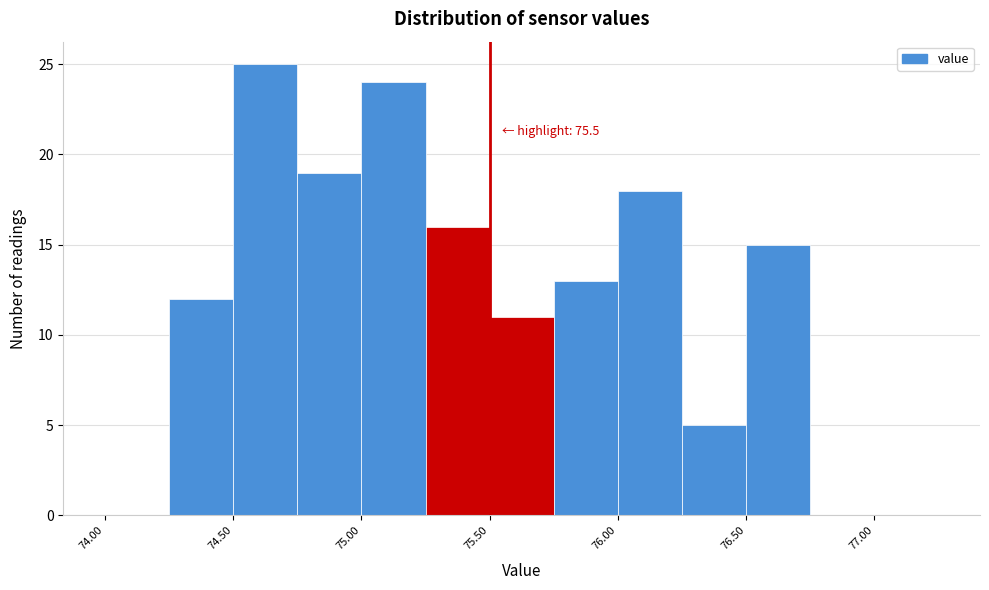

Which range on the x-axis has the tallest bar?

74.50 to 74.75